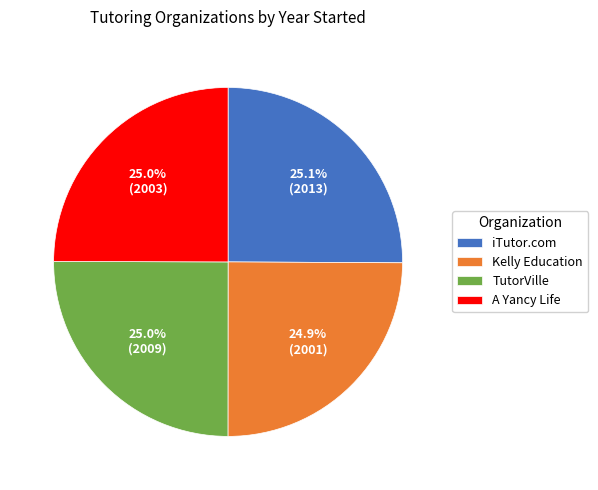

The A Yancy Life slice represents 25% of the pie. True or false?

True